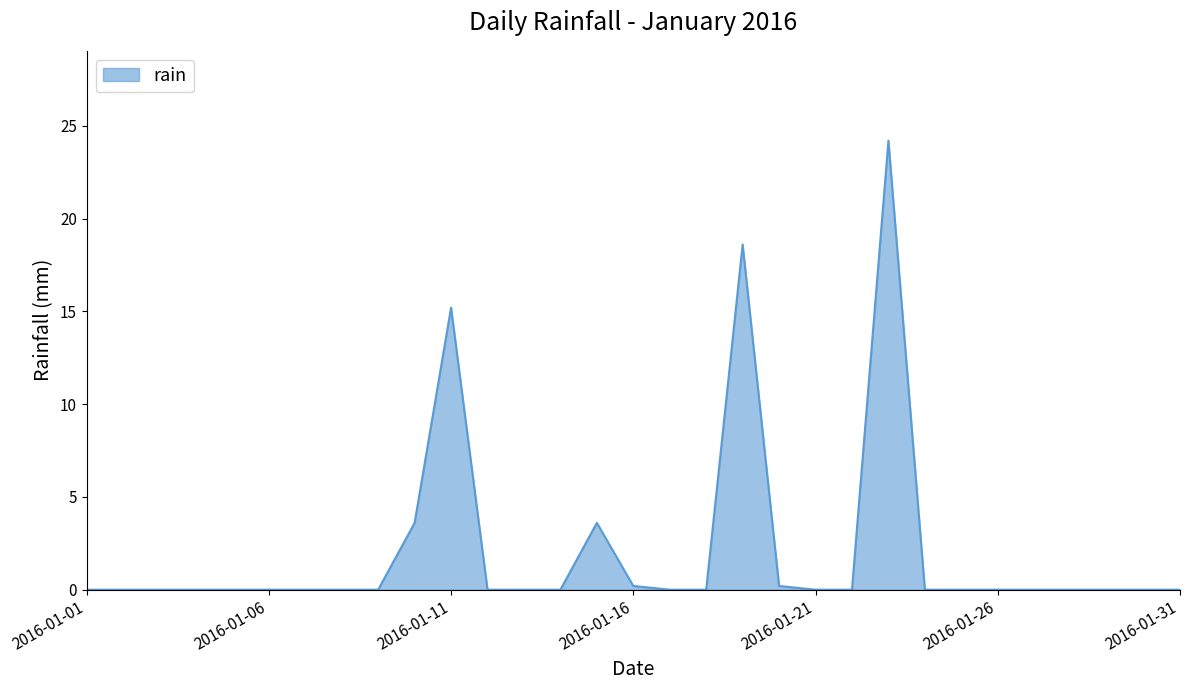

What is the difference between the maximum and minimum values?

24.2